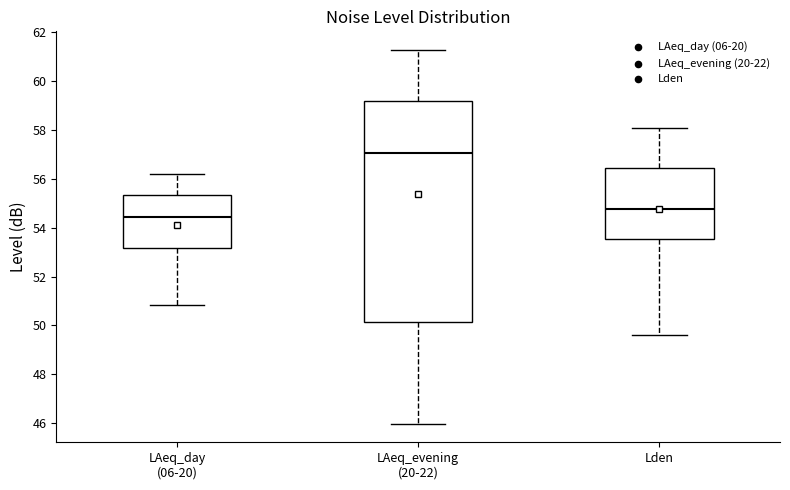

Where is the upper edge of the box for LAeq_evening (20-22) on the y-axis? The values are not printed on the chart, so give them approximately, as read against the axis.

59.2